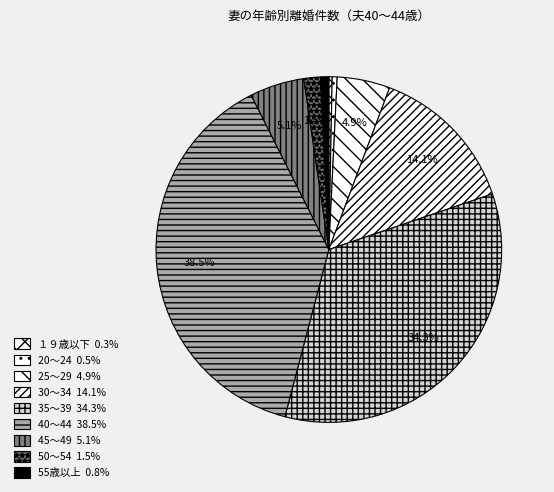

To the nearest percent, what is the difference between the 35～39 and 40～44 slice percentages?

4%